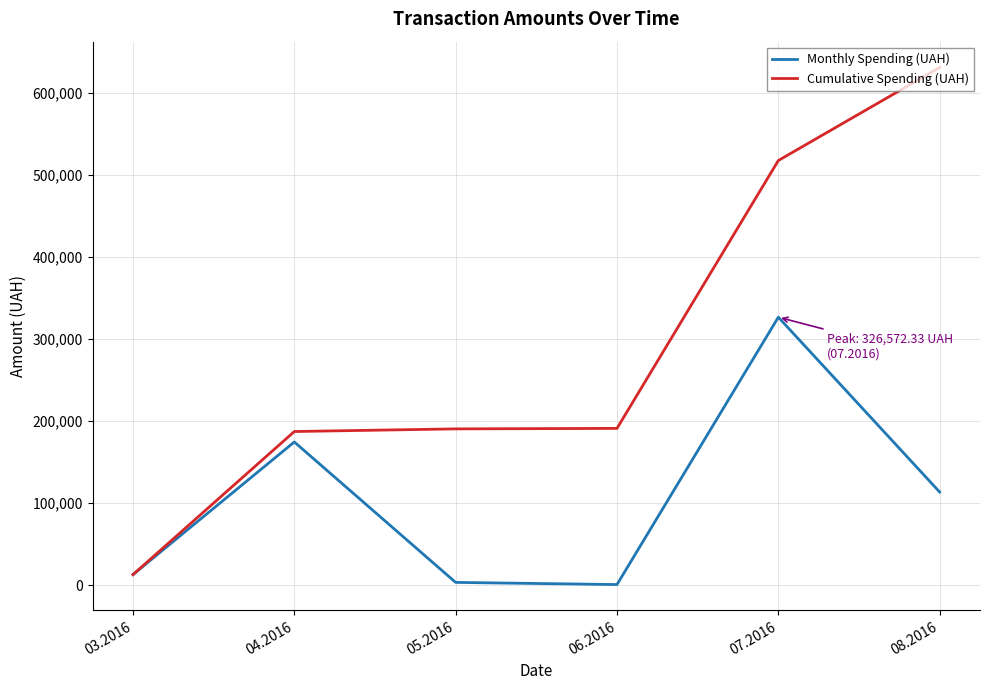

What is the greatest value displayed?

630977.9